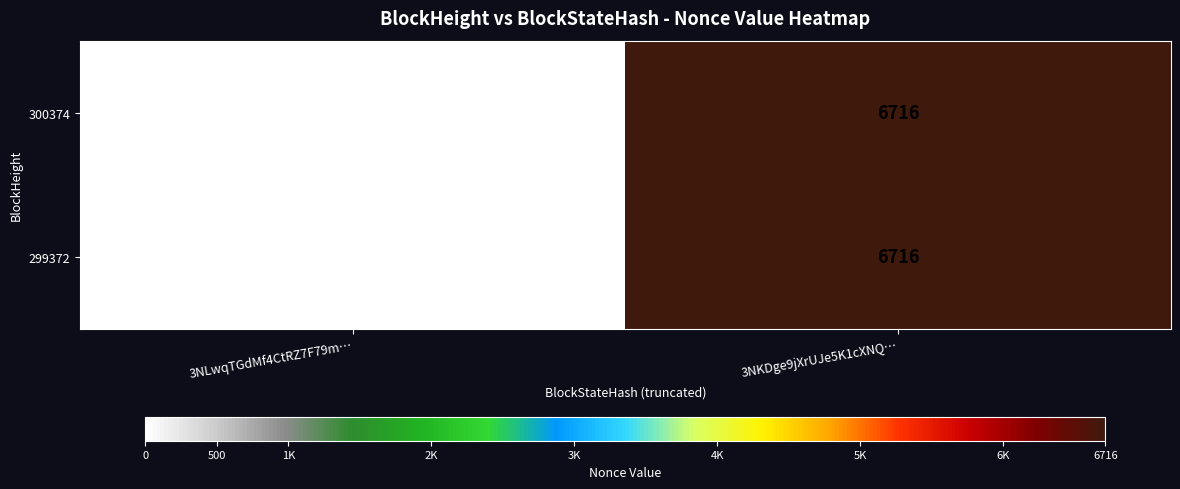

Rank the categories by 299372 value from lowest to highest.

3NLwqTGdMf4CtRZ7F79m…, 3NKDge9jXrUJe5K1cXNQ…